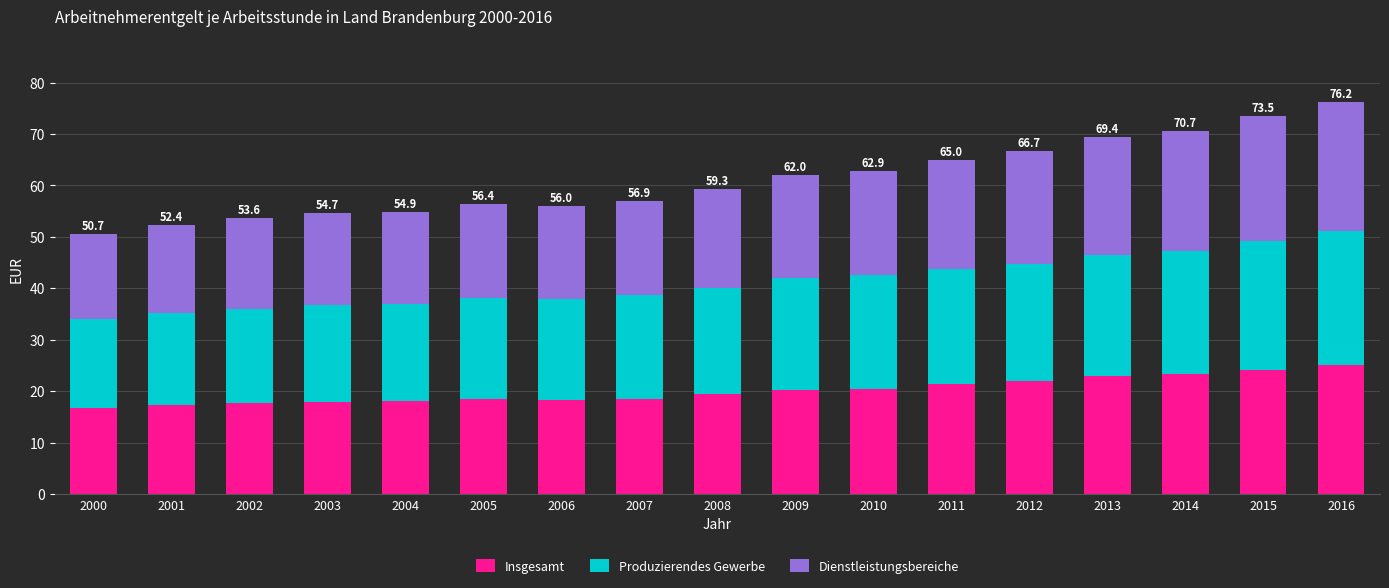

Count the number of data series in this chart.

3